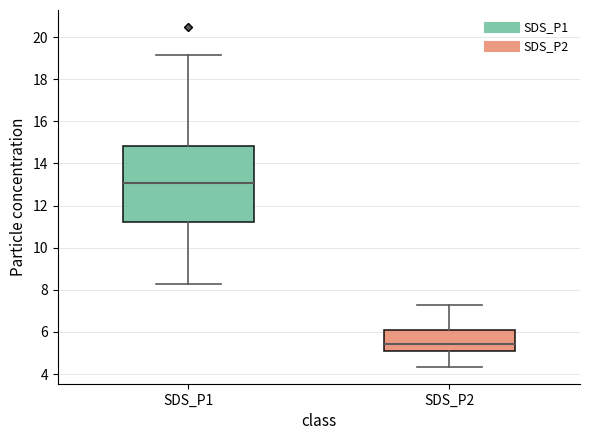

Where does the upper whisker of the box for SDS_P1 end on the y-axis? The values are not printed on the chart, so give them approximately, as read against the axis.

19.2